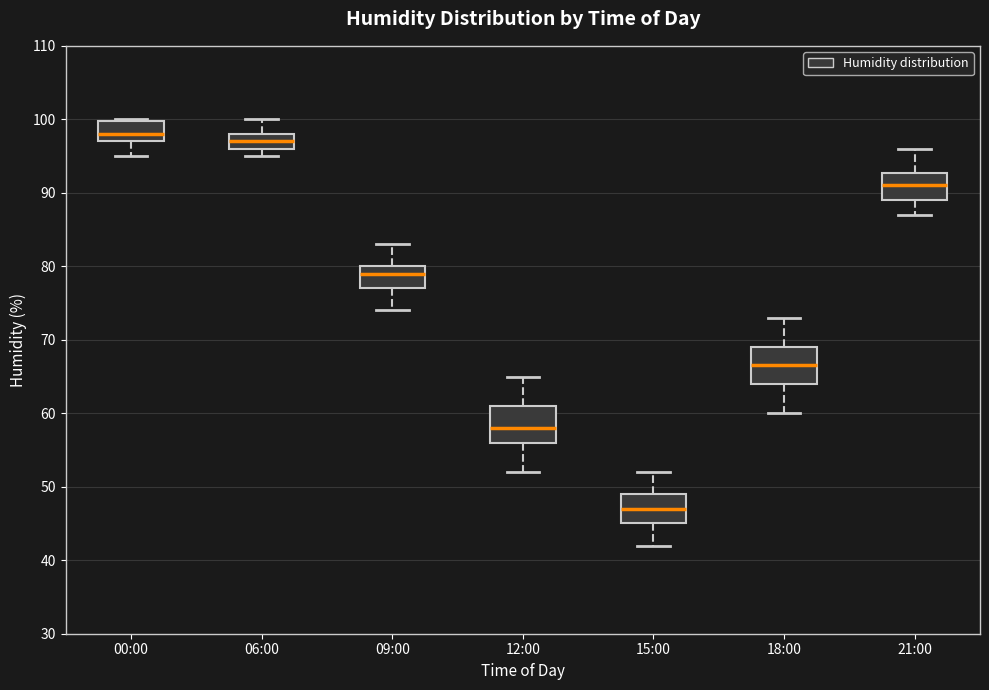

Reading left to right, transcribe this box plot: for each box, give where its median line is, the range the box spans, and where its two whiskers end, as read against the y-axis. The values are not printed on the chart, so give them approximately, as read against the axis.

00:00: median 98, box 97 to 100, whiskers 95 to 100
06:00: median 97, box 96 to 98, whiskers 95 to 100
09:00: median 79, box 77 to 80, whiskers 74 to 83
12:00: median 58, box 56 to 61, whiskers 52 to 65
15:00: median 47, box 45 to 49, whiskers 42 to 52
18:00: median 67, box 64 to 69, whiskers 60 to 73
21:00: median 91, box 89 to 93, whiskers 87 to 96